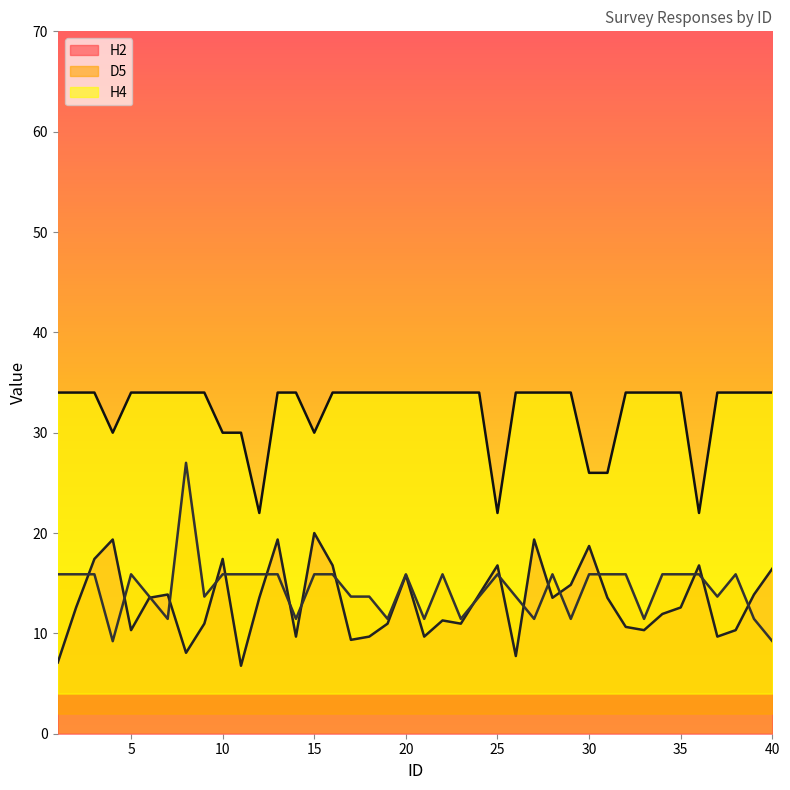

Reading left to right, list all the values displayed in this chart.

H2: 7.1	12.6	17.4	19.4	10.3	13.5	13.9	8.1	11.0	17.4	6.8	13.5	19.4	9.7	20.0	16.8	9.4	9.7	11.0	15.8	9.7	11.3	11.0	13.9	16.8	7.7	19.4	13.5	14.8	18.7	13.5	10.6	10.3	11.9	12.6	16.8	9.7	10.3	13.9	16.5
D5: 15.9	15.9	15.9	9.2	15.9	13.7	11.4	27.0	13.7	15.9	15.9	15.9	15.9	11.4	15.9	15.9	13.7	13.7	11.4	15.9	11.4	15.9	11.4	13.7	15.9	13.7	11.4	15.9	11.4	15.9	15.9	15.9	11.4	15.9	15.9	15.9	13.7	15.9	11.4	9.2
H4: 34.0	34.0	34.0	30.0	34.0	34.0	34.0	34.0	34.0	30.0	30.0	22.0	34.0	34.0	30.0	34.0	34.0	34.0	34.0	34.0	34.0	34.0	34.0	34.0	22.0	34.0	34.0	34.0	34.0	26.0	26.0	34.0	34.0	34.0	34.0	22.0	34.0	34.0	34.0	34.0